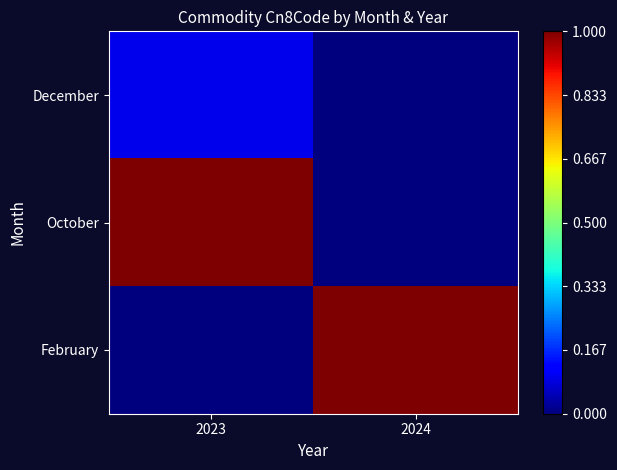

At which category is the sum across all series the highest?

2023